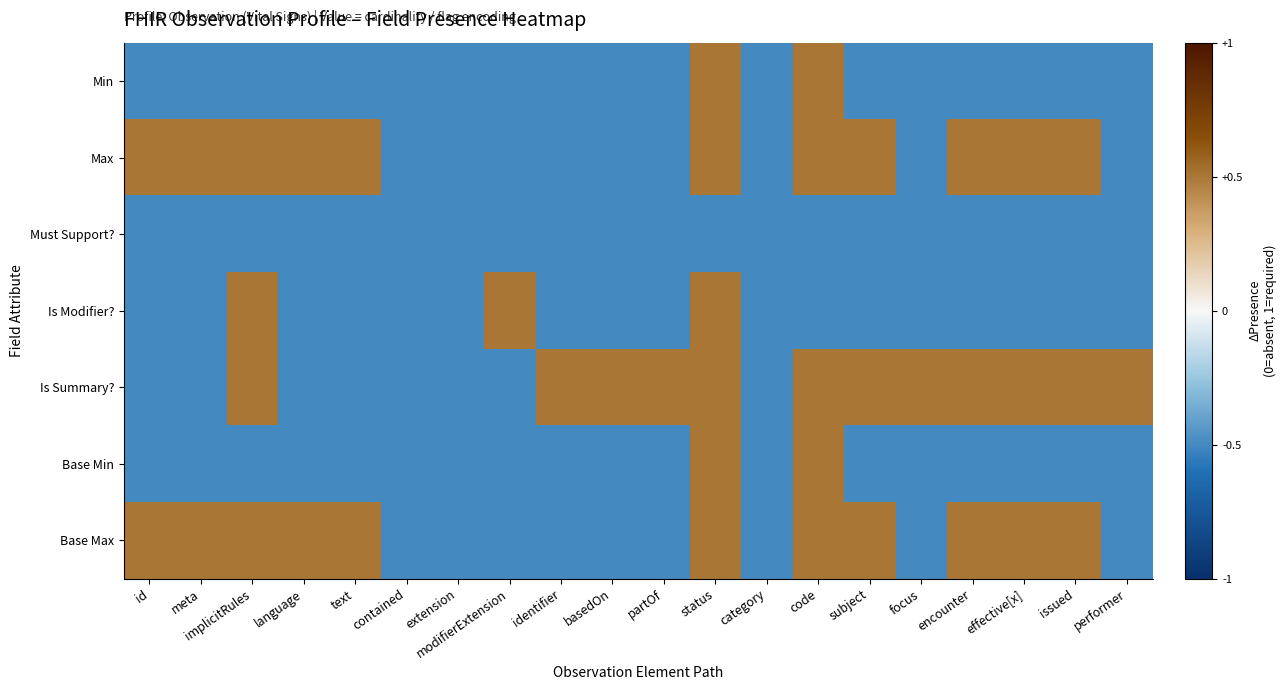

Reading right to left, extract all data points from this chart.

Min: performer=-0.5	issued=-0.5	effective[x]=-0.5	encounter=-0.5	focus=-0.5	subject=-0.5	code=0.5	category=-0.5	status=0.5	partOf=-0.5	basedOn=-0.5	identifier=-0.5	modifierExtension=-0.5	extension=-0.5	contained=-0.5	text=-0.5	language=-0.5	implicitRules=-0.5	meta=-0.5	id=-0.5
Max: performer=-0.5	issued=0.5	effective[x]=0.5	encounter=0.5	focus=-0.5	subject=0.5	code=0.5	category=-0.5	status=0.5	partOf=-0.5	basedOn=-0.5	identifier=-0.5	modifierExtension=-0.5	extension=-0.5	contained=-0.5	text=0.5	language=0.5	implicitRules=0.5	meta=0.5	id=0.5
Must Support?: performer=-0.5	issued=-0.5	effective[x]=-0.5	encounter=-0.5	focus=-0.5	subject=-0.5	code=-0.5	category=-0.5	status=-0.5	partOf=-0.5	basedOn=-0.5	identifier=-0.5	modifierExtension=-0.5	extension=-0.5	contained=-0.5	text=-0.5	language=-0.5	implicitRules=-0.5	meta=-0.5	id=-0.5
Is Modifier?: performer=-0.5	issued=-0.5	effective[x]=-0.5	encounter=-0.5	focus=-0.5	subject=-0.5	code=-0.5	category=-0.5	status=0.5	partOf=-0.5	basedOn=-0.5	identifier=-0.5	modifierExtension=0.5	extension=-0.5	contained=-0.5	text=-0.5	language=-0.5	implicitRules=0.5	meta=-0.5	id=-0.5
Is Summary?: performer=0.5	issued=0.5	effective[x]=0.5	encounter=0.5	focus=0.5	subject=0.5	code=0.5	category=-0.5	status=0.5	partOf=0.5	basedOn=0.5	identifier=0.5	modifierExtension=-0.5	extension=-0.5	contained=-0.5	text=-0.5	language=-0.5	implicitRules=0.5	meta=-0.5	id=-0.5
Base Min: performer=-0.5	issued=-0.5	effective[x]=-0.5	encounter=-0.5	focus=-0.5	subject=-0.5	code=0.5	category=-0.5	status=0.5	partOf=-0.5	basedOn=-0.5	identifier=-0.5	modifierExtension=-0.5	extension=-0.5	contained=-0.5	text=-0.5	language=-0.5	implicitRules=-0.5	meta=-0.5	id=-0.5
Base Max: performer=-0.5	issued=0.5	effective[x]=0.5	encounter=0.5	focus=-0.5	subject=0.5	code=0.5	category=-0.5	status=0.5	partOf=-0.5	basedOn=-0.5	identifier=-0.5	modifierExtension=-0.5	extension=-0.5	contained=-0.5	text=0.5	language=0.5	implicitRules=0.5	meta=0.5	id=0.5